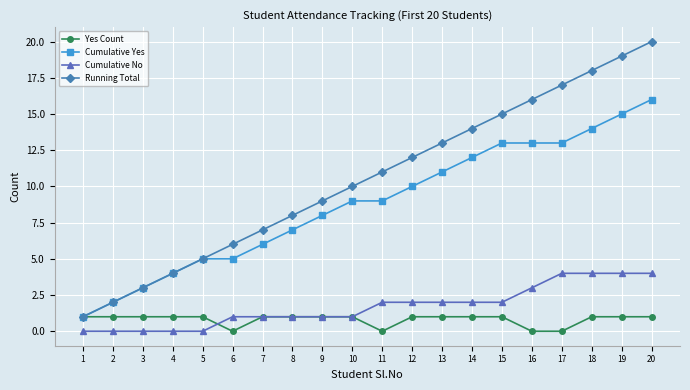

True or false: Cumulative Yes and Cumulative No cross at least once.

False